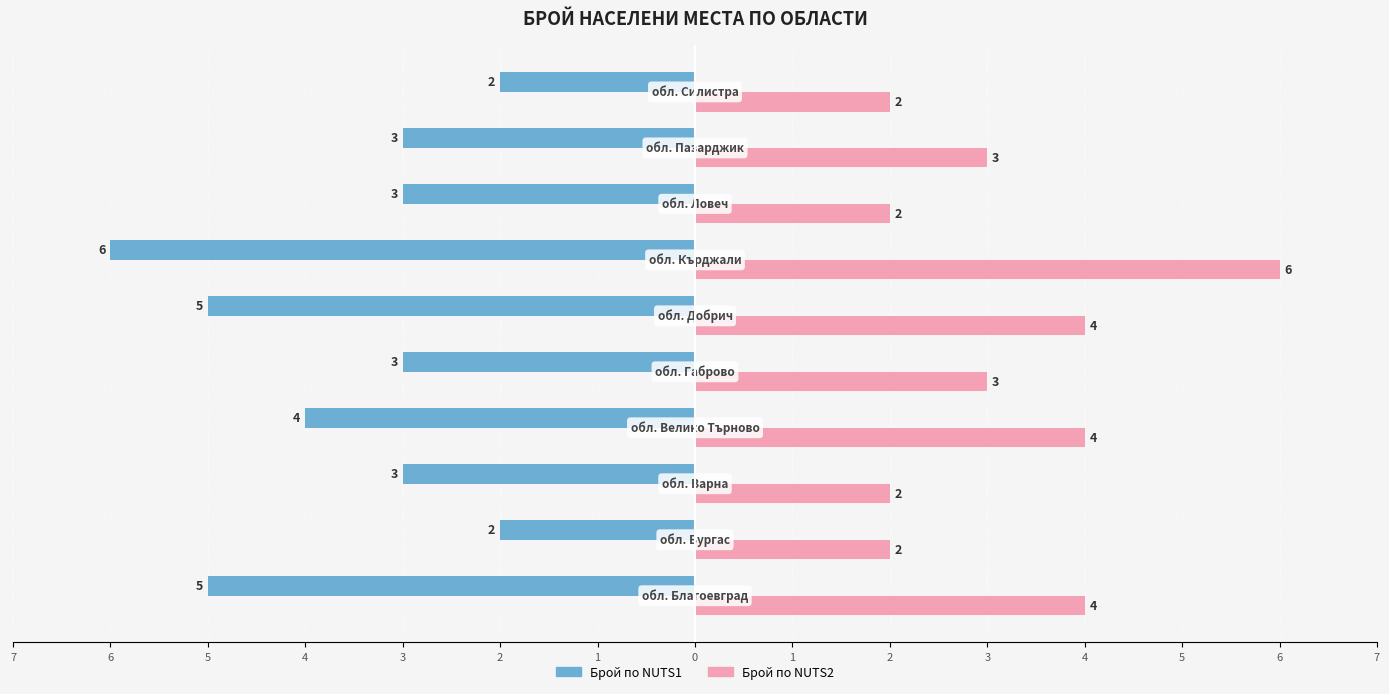

What are all the series names shown in the legend?

Брой по NUTS1, Брой по NUTS2